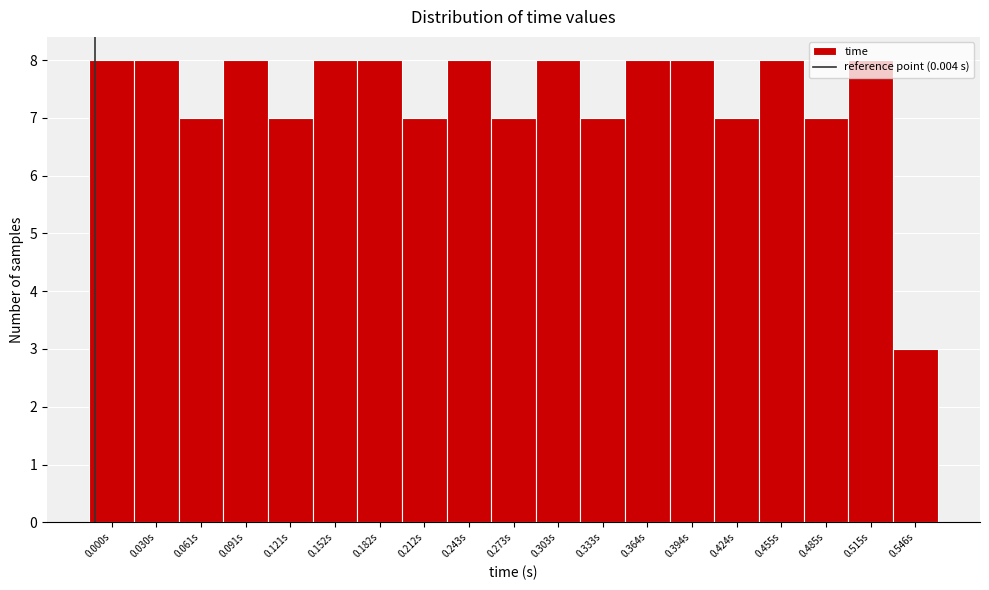

What value does the data have at 0.364s?

8